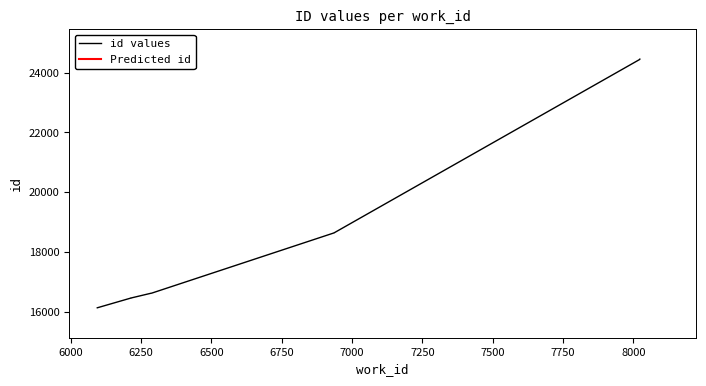

Which has a higher value, 6285 or 6936?

6936